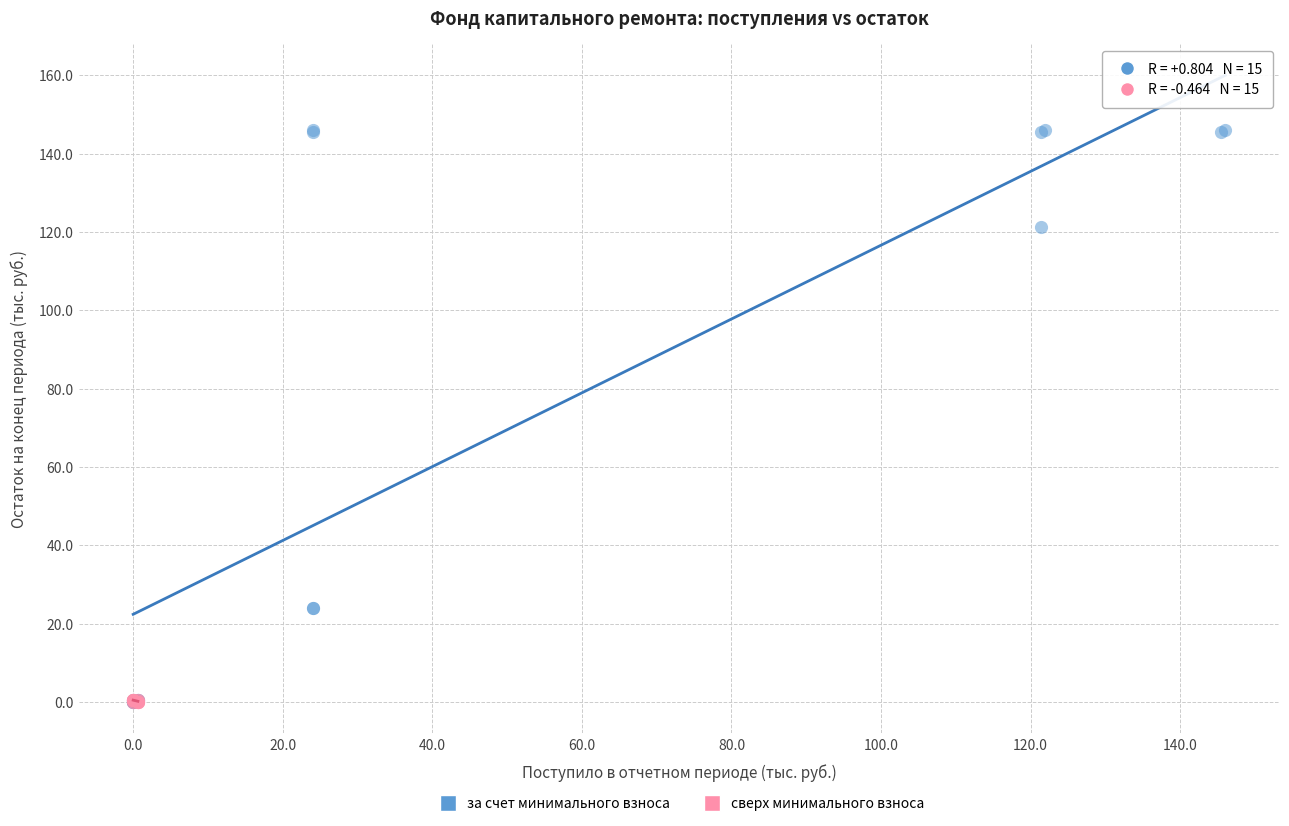

Which series has the largest Y range (max minus min)?

за счет минимального взноса